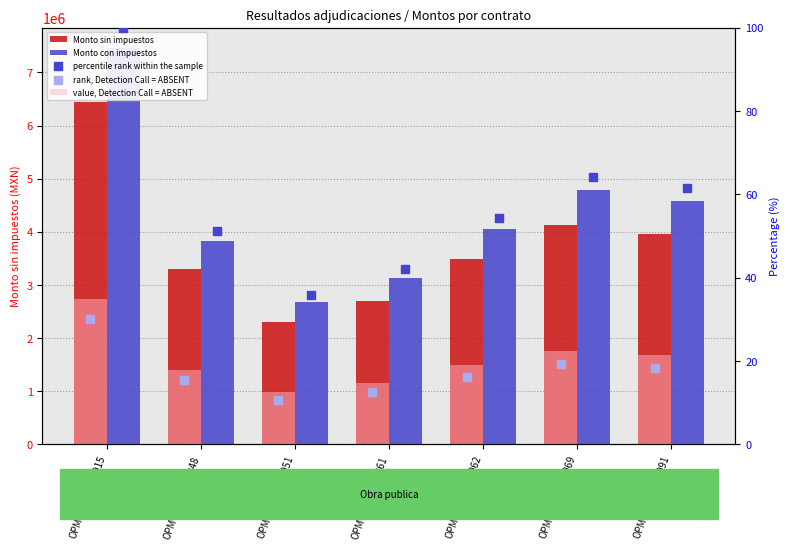

Which series reaches the maximum Y coordinate?

Monto con impuestos